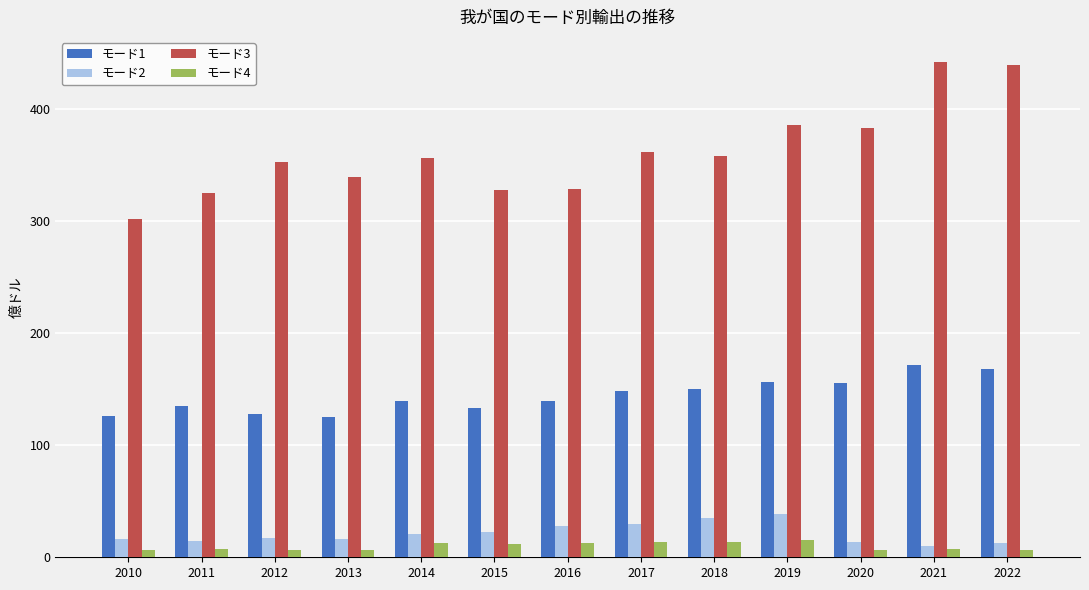

How many groups of bars are there?

13